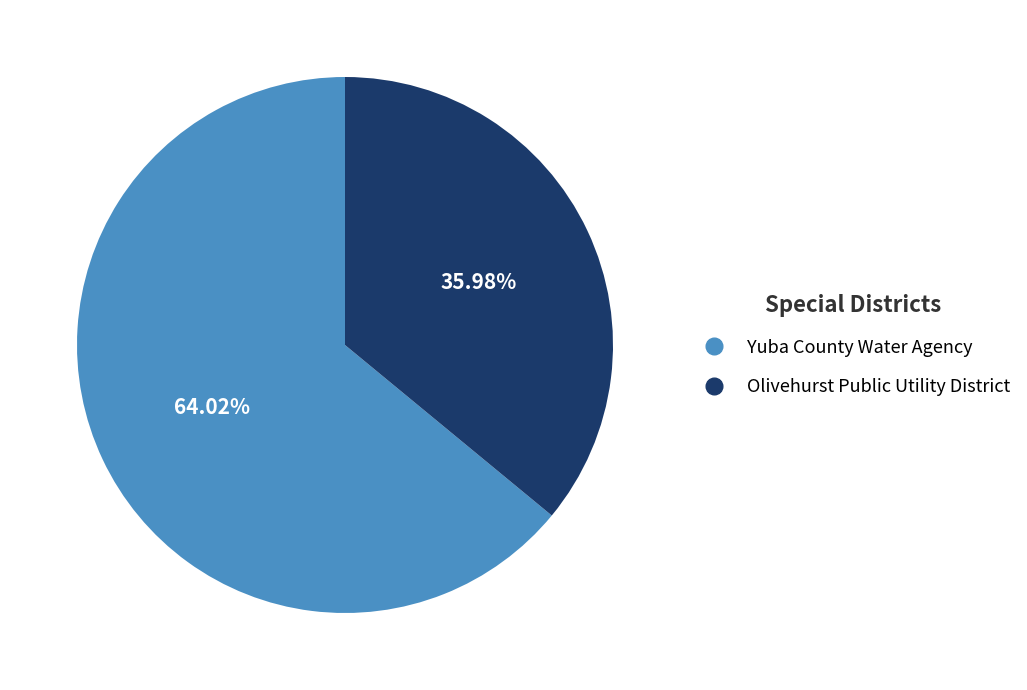

How many segments does this pie chart have?

2